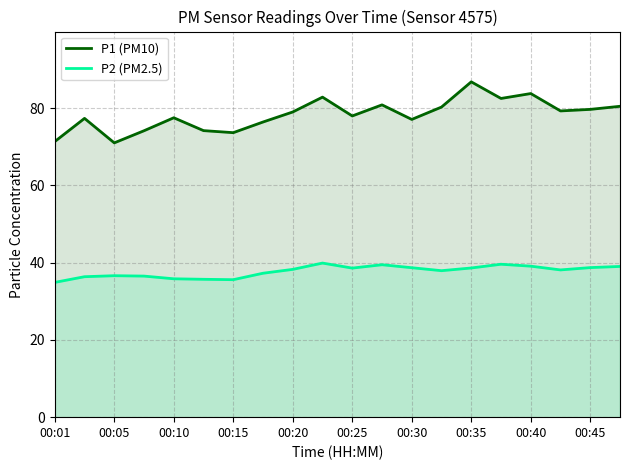

List the series in order of their overall mean, lowest first.

P2 (PM2.5), P1 (PM10)